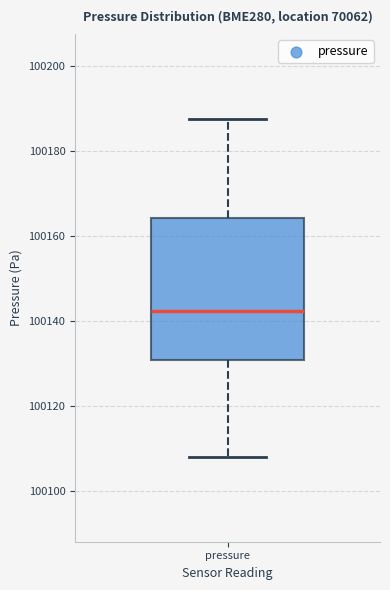

Transcribe this box plot: give where the median line is, the range the box spans, and where the two whiskers end, as read against the y-axis. The values are not printed on the chart, so give them approximately, as read against the axis.

median 100142, box 100130 to 100164, whiskers 100108 to 100188